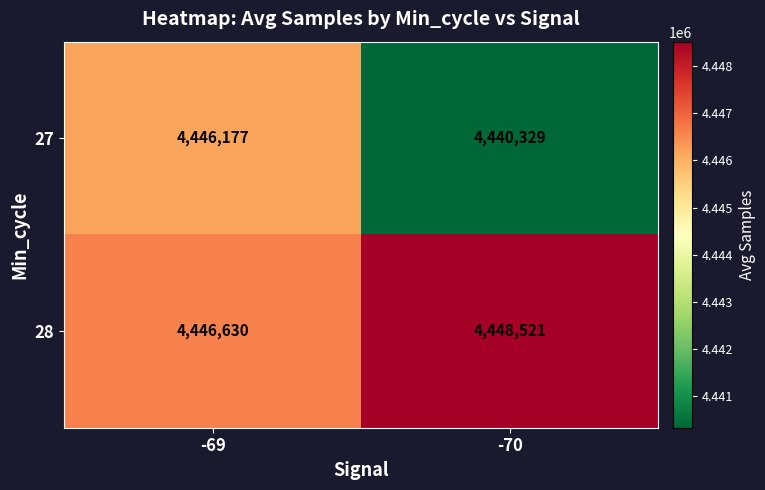

The 27 series shows 2038013 at -69. True or false?

False